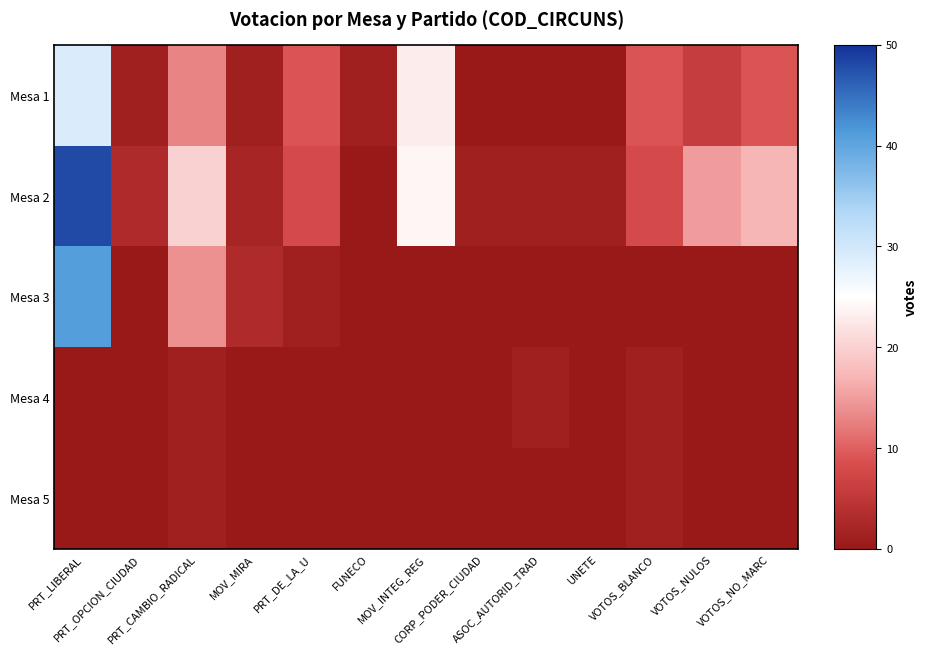

At which category is the sum across all series the highest?

PRT_LIBERAL